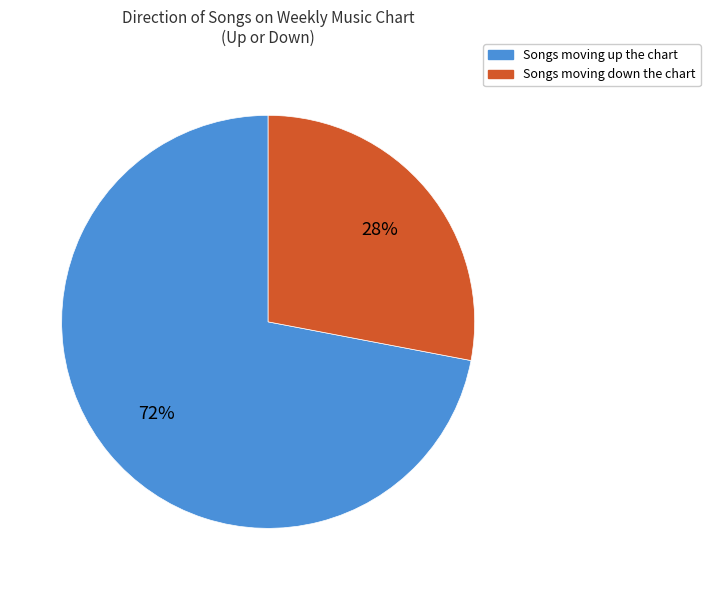

To the nearest percent, what is the difference between the largest and smallest slice percentages?

44%